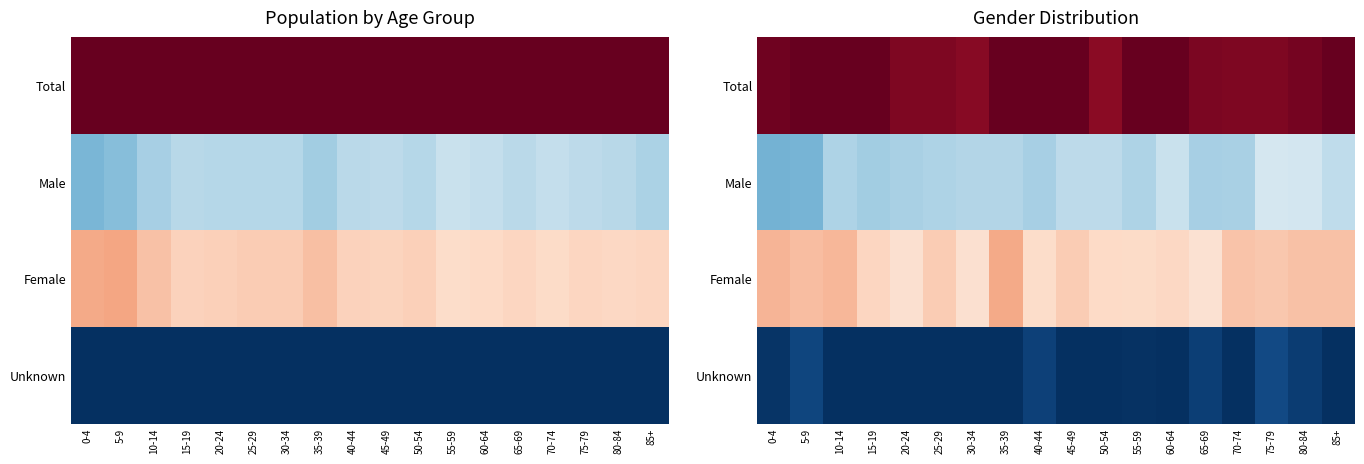

What is the spread (max minus min) of values at 35-39?

1.0